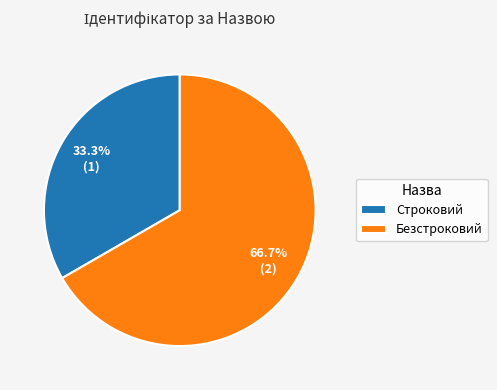

Rank the categories by value from highest to lowest.

Безстроковий, Строковий